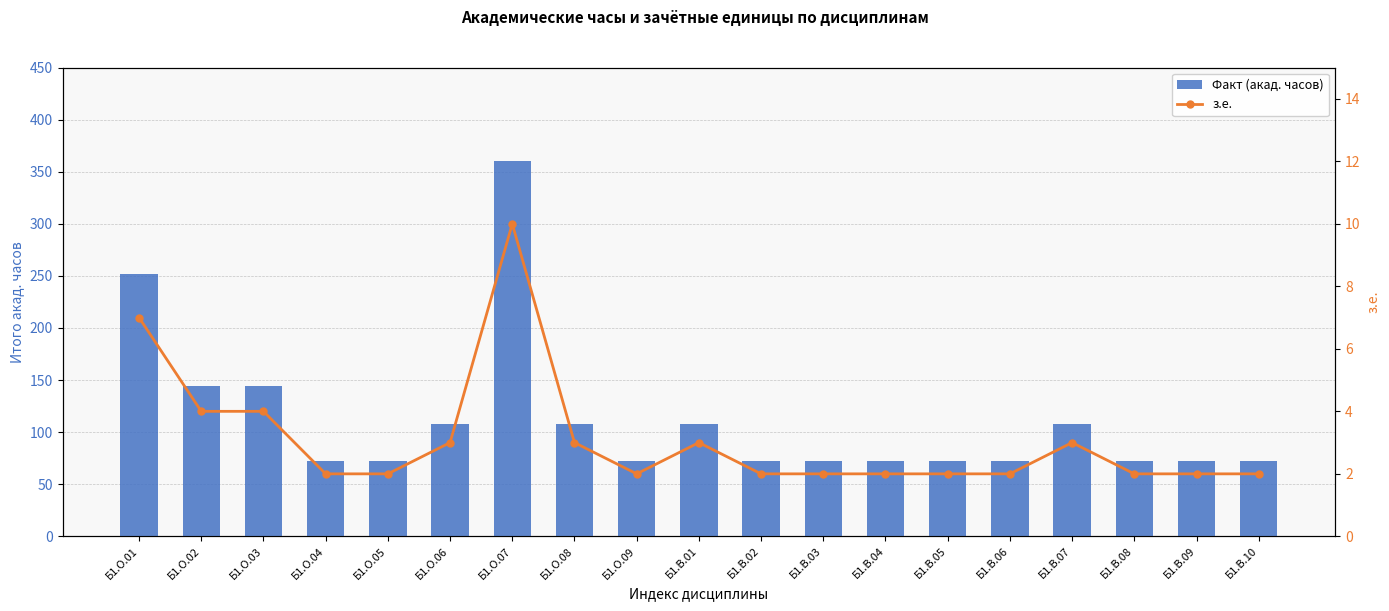

What is the label of the 1st bar from the left?

Б1.О.01